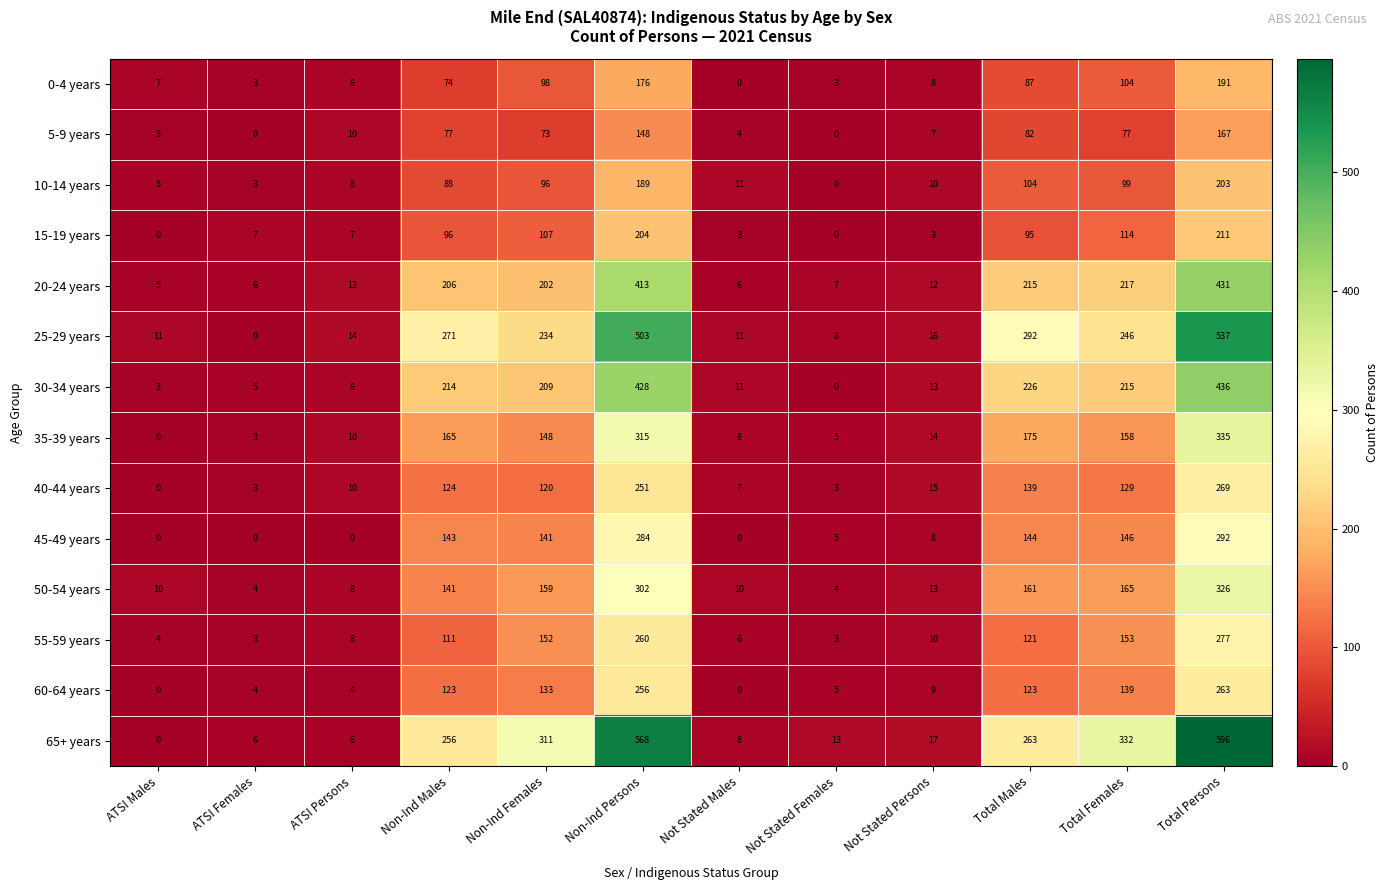

The 50-54 years series shows 4 at ATSI Females. True or false?

True